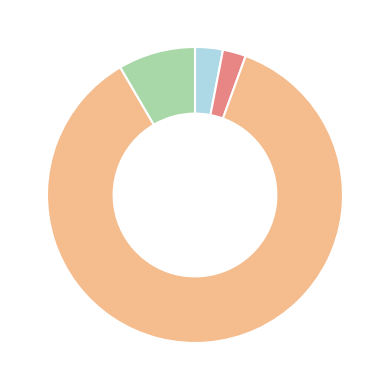

Count the number of slices in the pie.

4